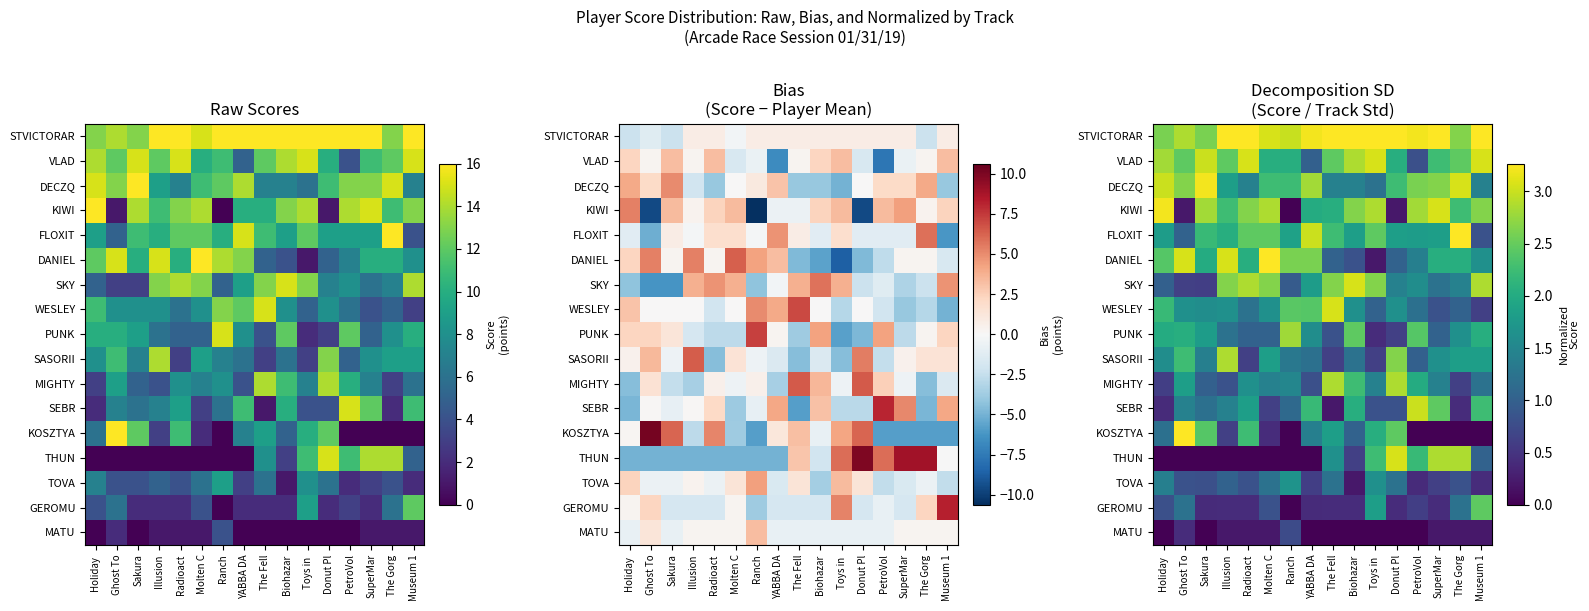

At how many categories does at least one series exceed 0?

16